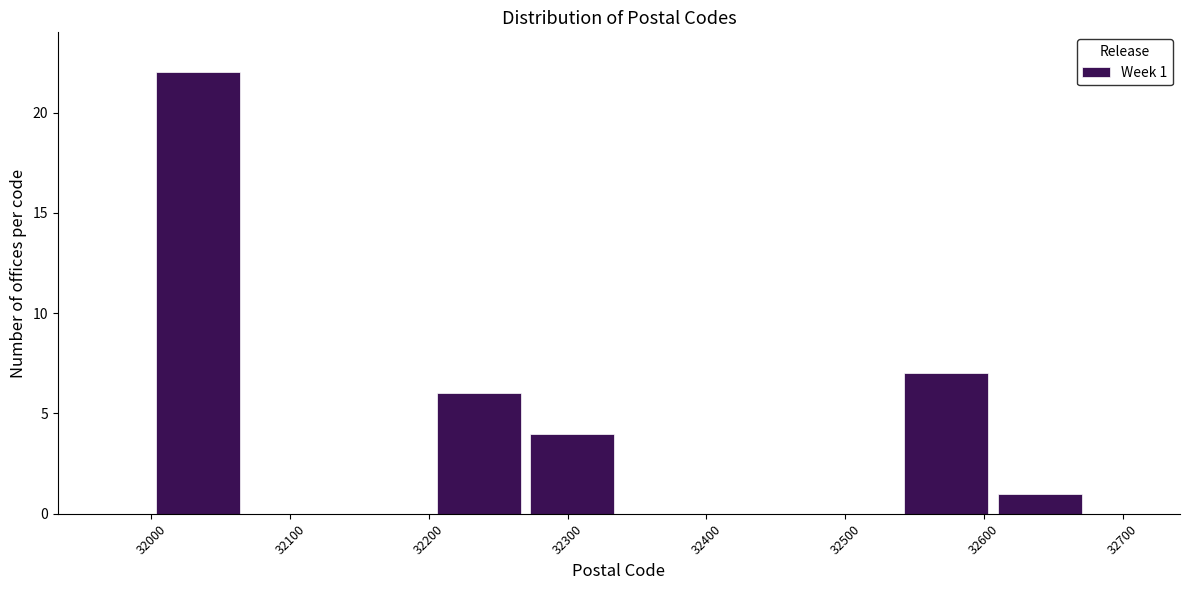

Over which range of the x-axis is the bar tallest?

32000 to 32070